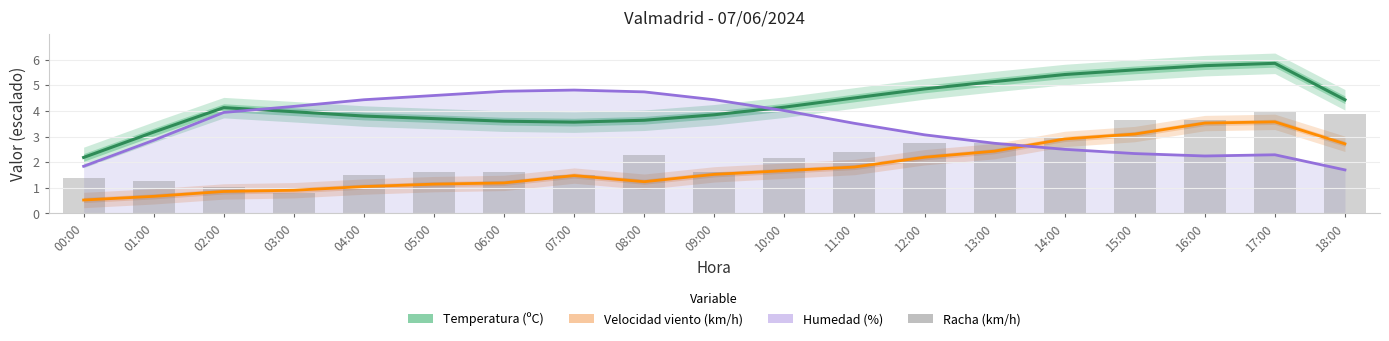

What is the value of the Temperatura (ºC) bar at the 19th from the left?

4.4